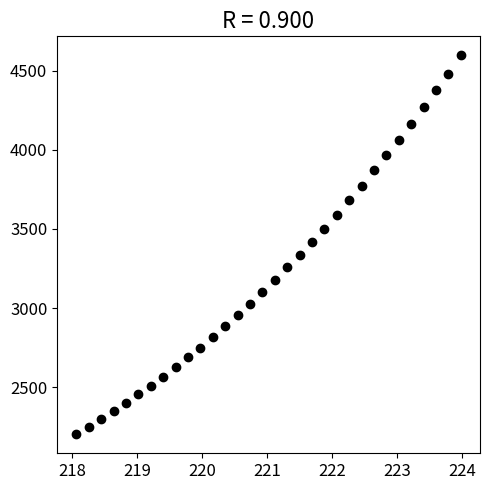

What is the range of X values (max minus min)?

5.9